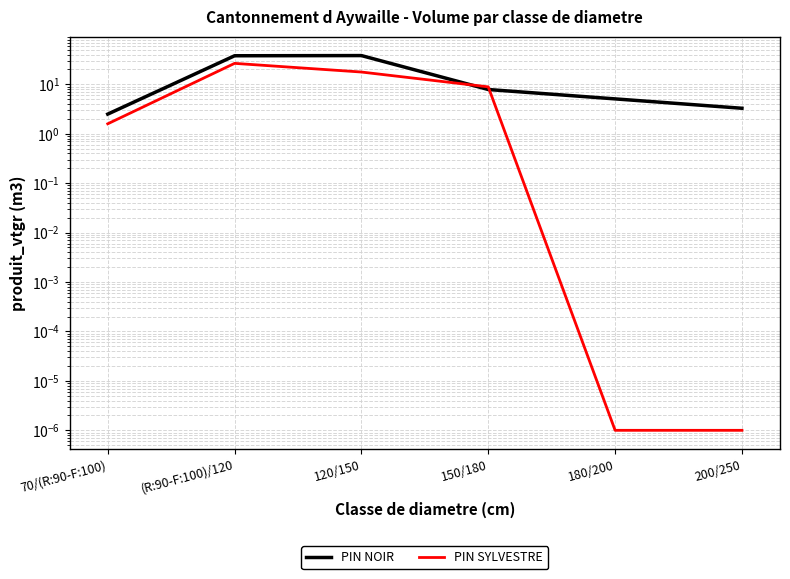

Where do PIN SYLVESTRE and PIN NOIR first cross each other?

120/150 and 150/180